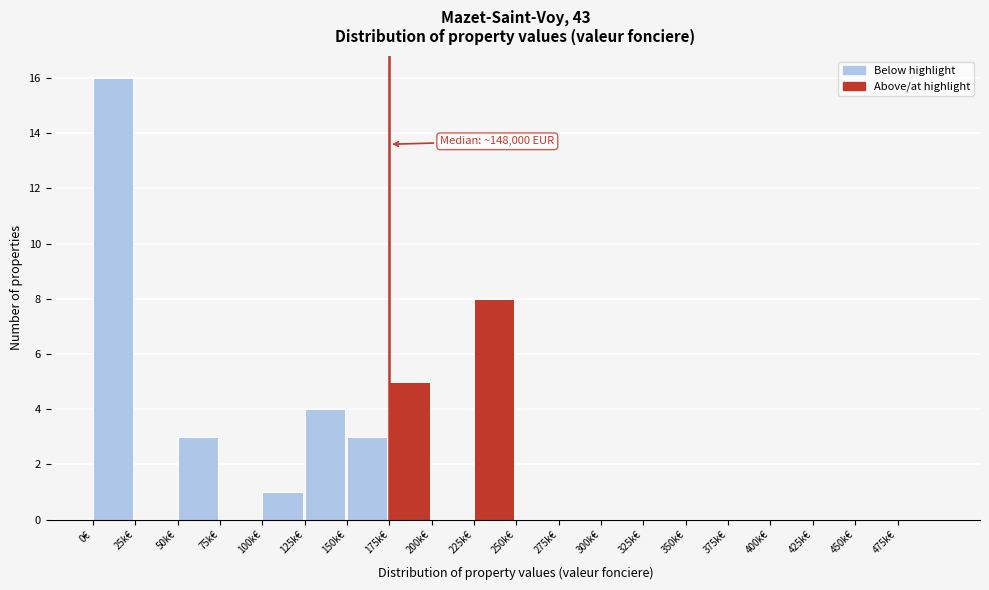

Reading right to left, transcribe all the data shown in this chart.

475k€=0	450k€=0	425k€=0	400k€=0	375k€=0	350k€=0	325k€=0	300k€=0	275k€=0	250k€=0	225k€=8	200k€=0	175k€=5	150k€=3	125k€=4	100k€=1	75k€=0	50k€=3	25k€=0	0€=16